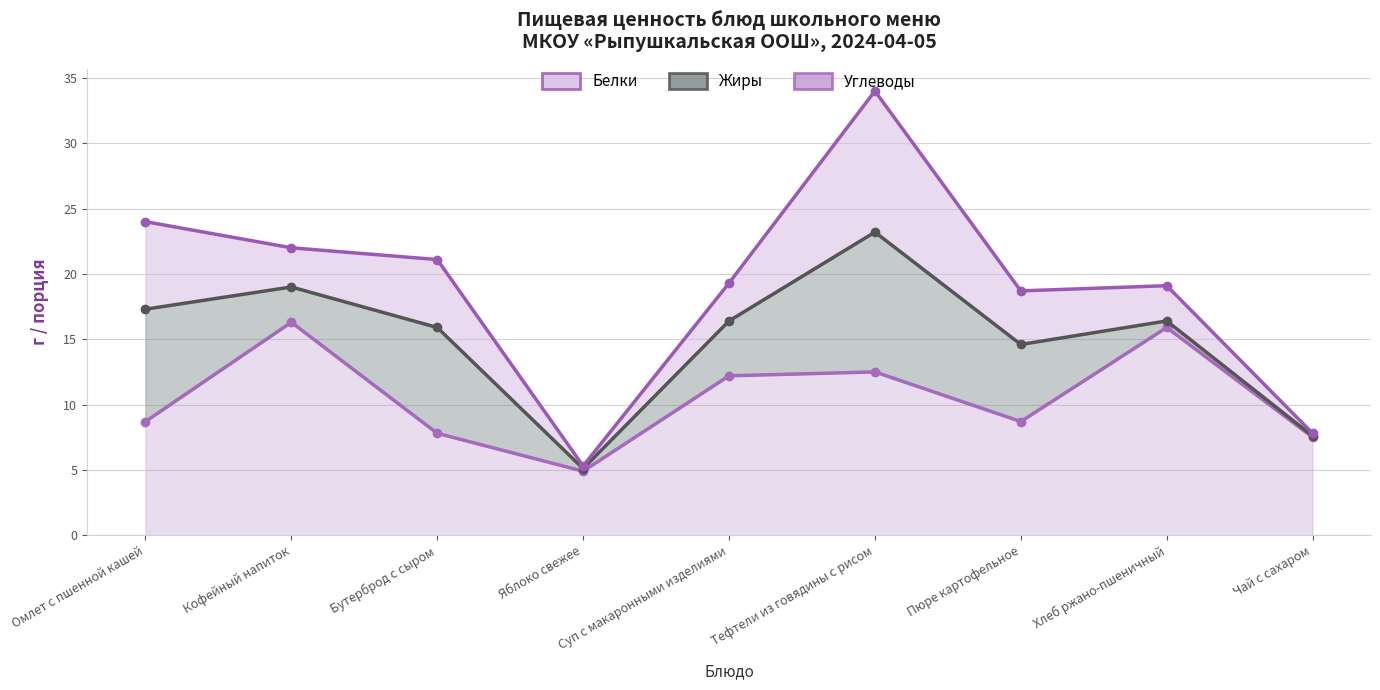

What is the lowest value of the Белки (линия) series?

5.3